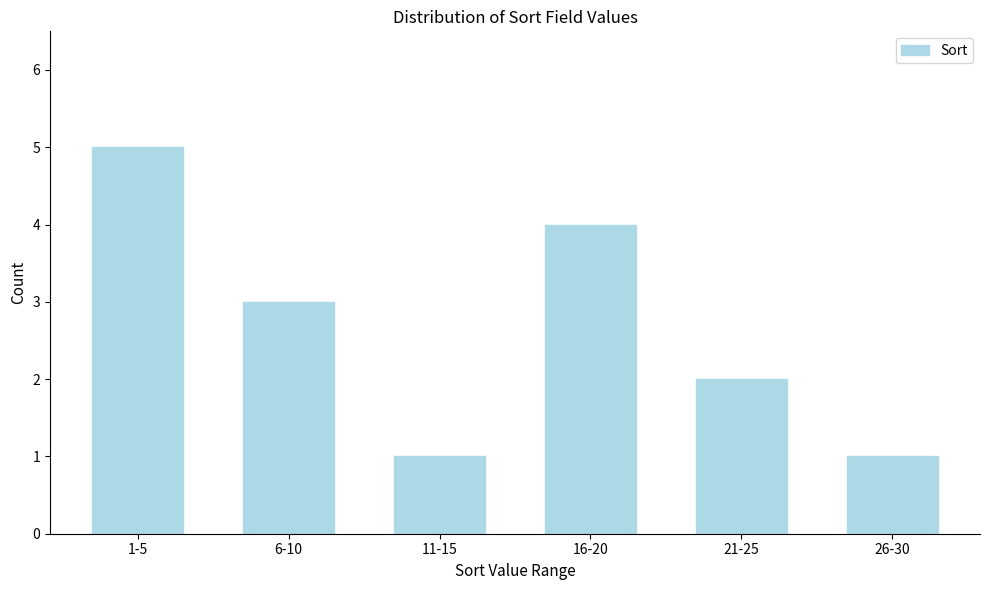

Reading left to right, what are all the values shown in this chart?

1-5=5	6-10=3	11-15=1	16-20=4	21-25=2	26-30=1